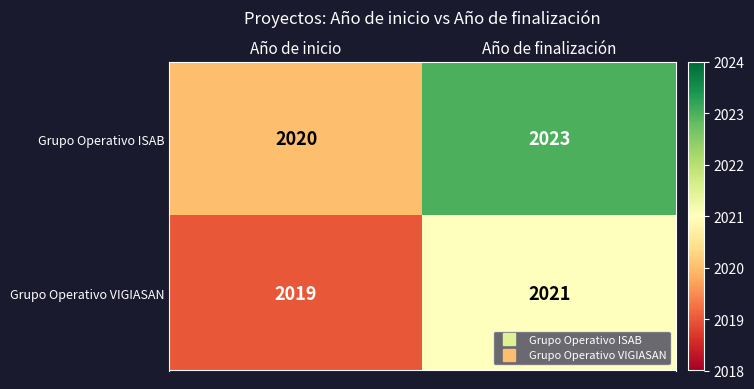

The value of Grupo Operativo VIGIASAN at Año de finalización is 2979. True or false?

False